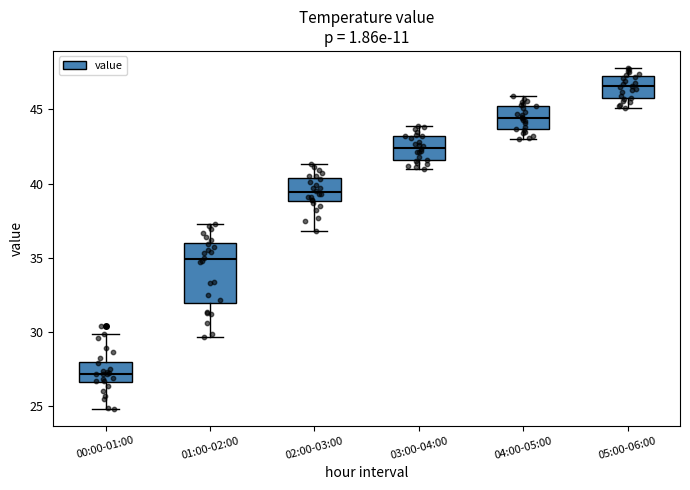

Which box is the tallest, from its lower edge to its upper edge?

01:00-02:00